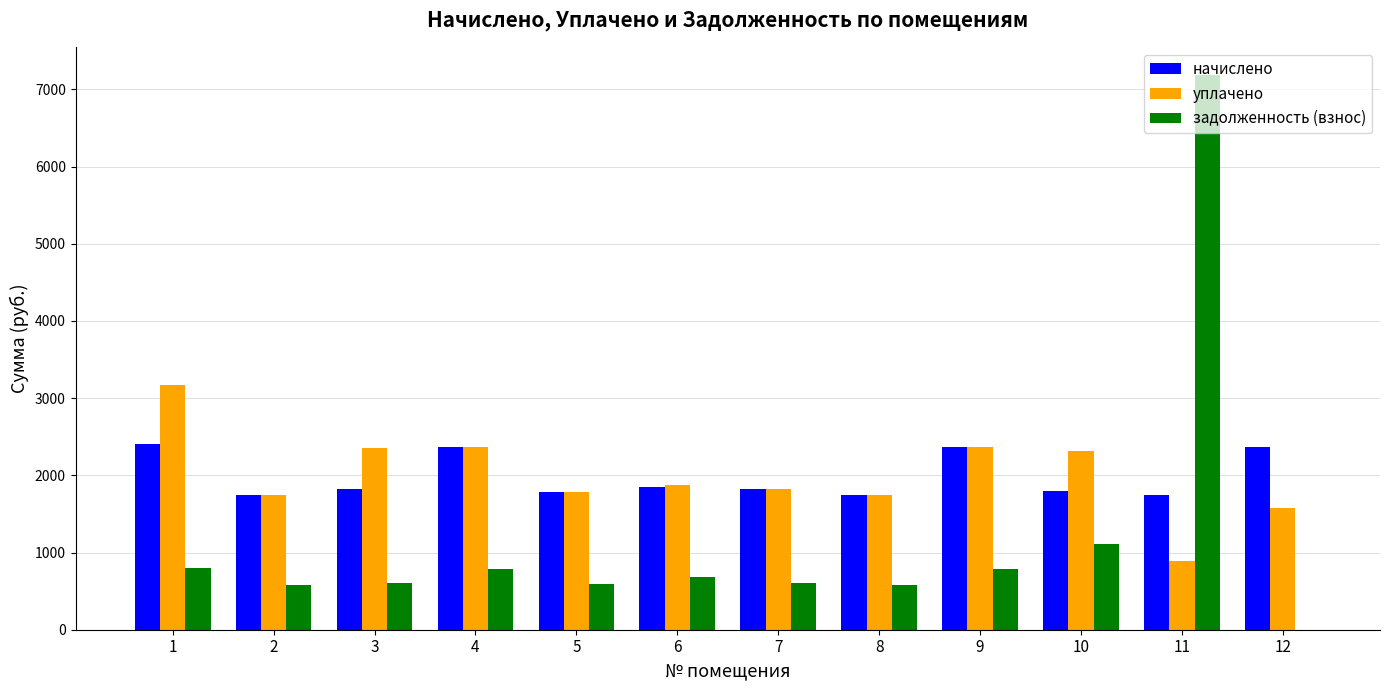

Which series changed the most between 1 and 3?

уплачено